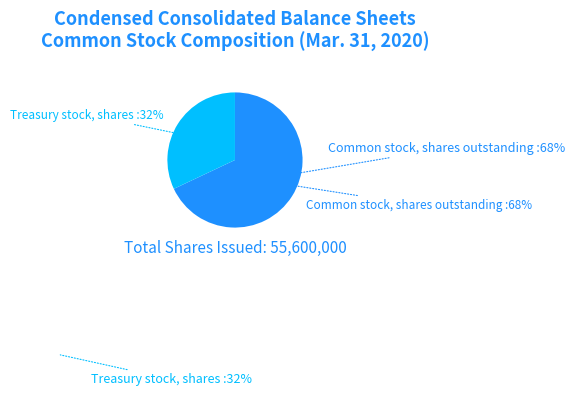

What percentage is the Treasury stock, shares slice, to the nearest percent?

32%